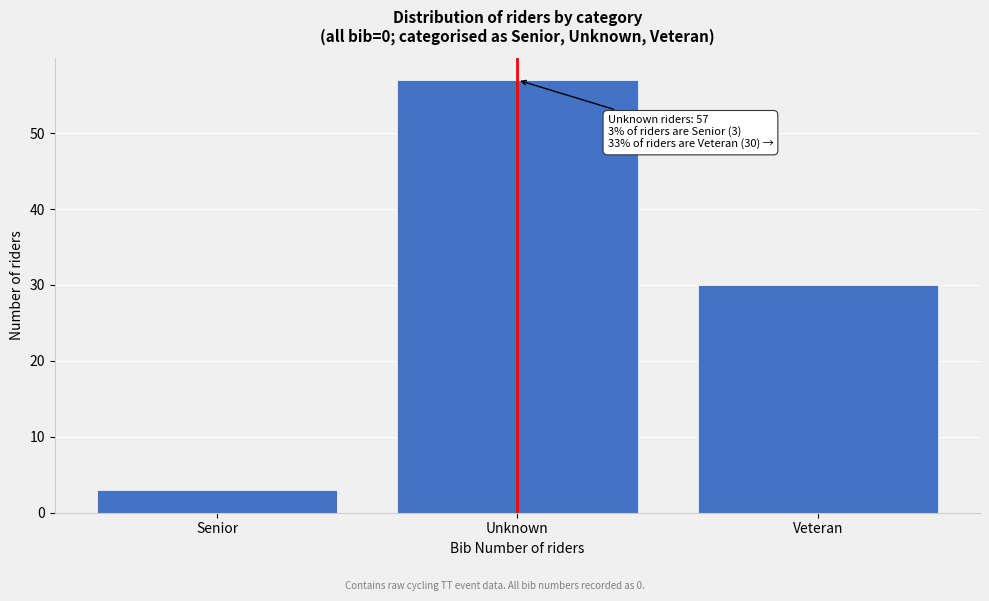

Reading right to left, extract all data points from this chart.

30	57	3